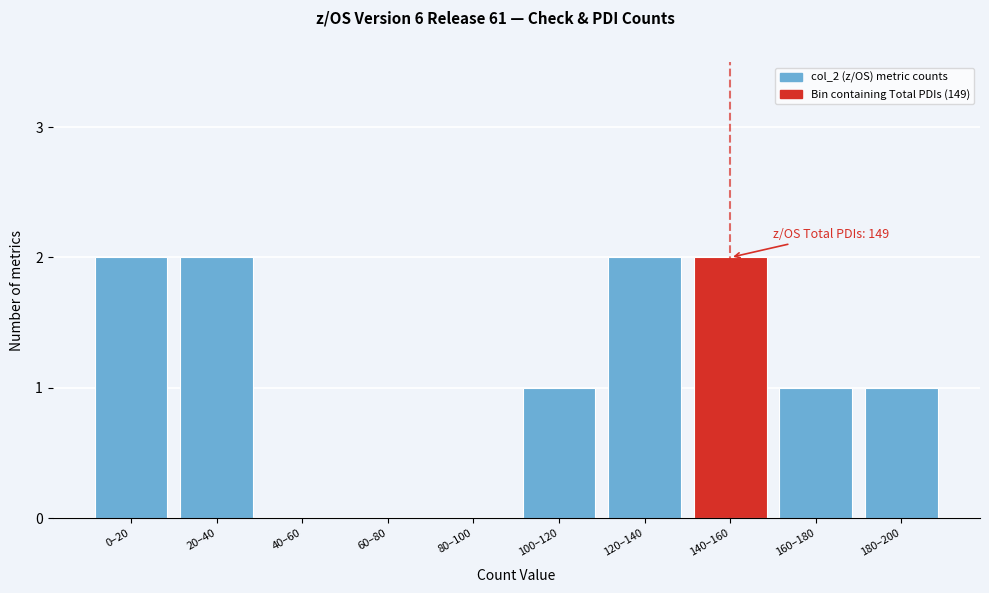

Reading right to left, extract all data points from this chart.

180–200=1	160–180=1	140–160=2	120–140=2	100–120=1	80–100=0	60–80=0	40–60=0	20–40=2	0–20=2